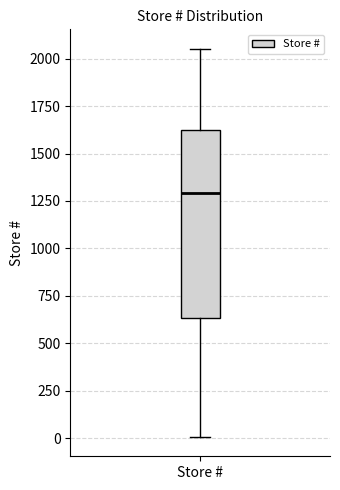

Transcribe this box plot: give where the median line is, the range the box spans, and where the two whiskers end, as read against the y-axis. The values are not printed on the chart, so give them approximately, as read against the axis.

median 1300, box 650 to 1600, whiskers 0 to 2050